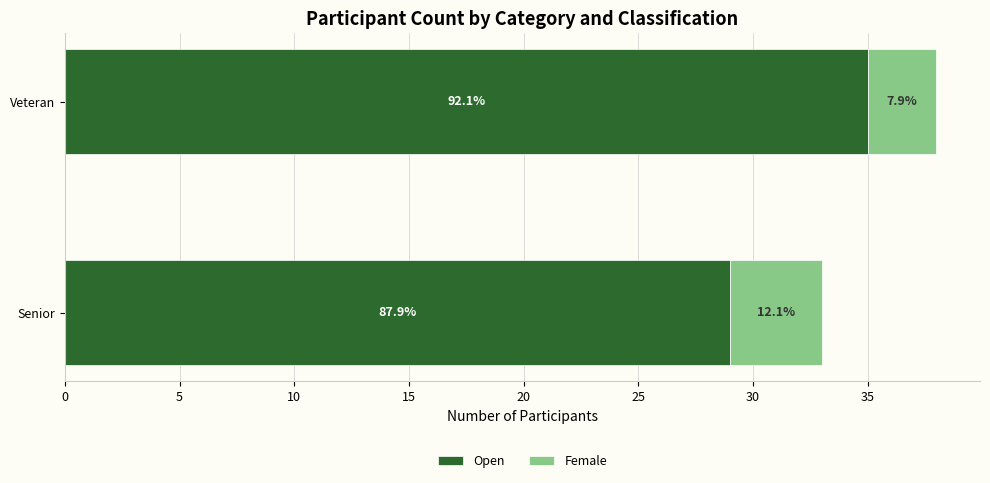

Are the bars horizontal?

Yes